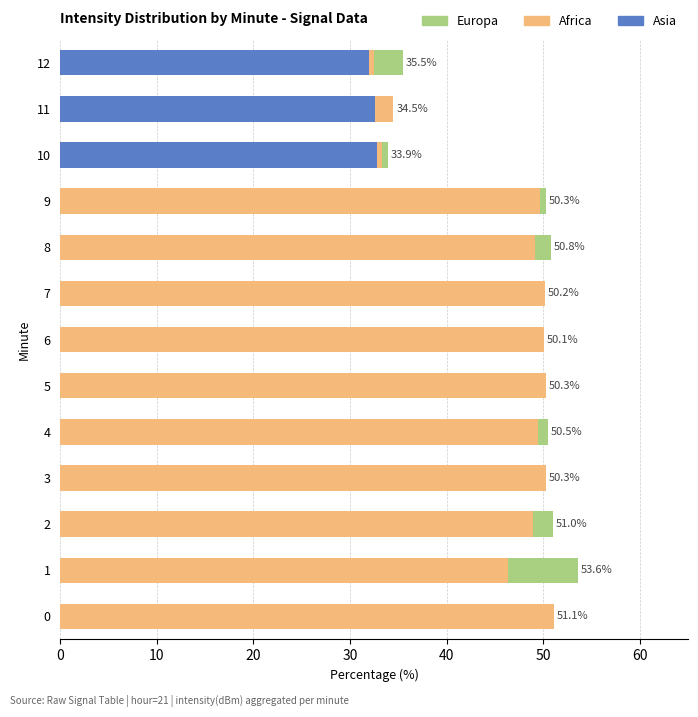

The value of Europa at 2 is 16.7. True or false?

False